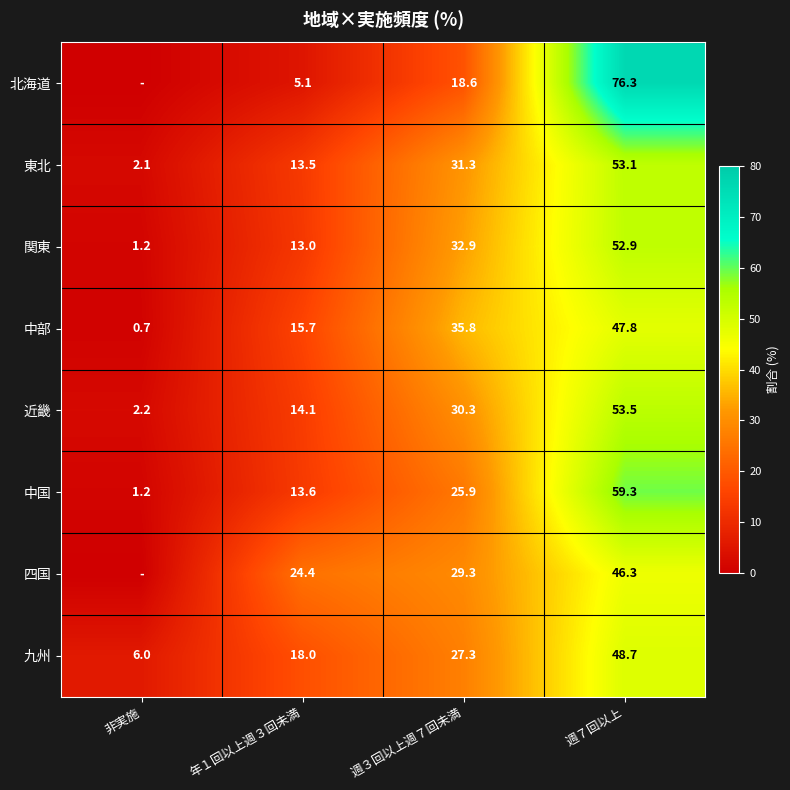

Is it true that 四国 equals 46.3 at 週７回以上?

True